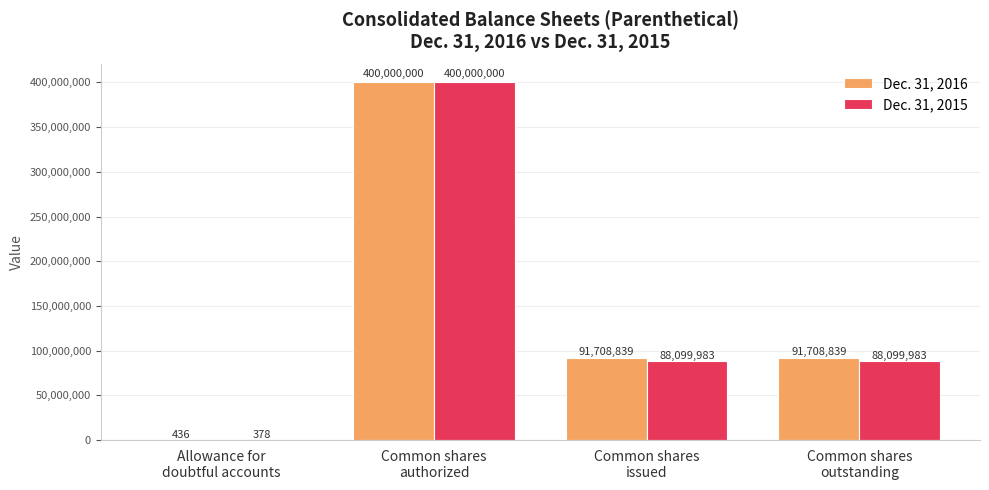

Count the number of categories in the chart.

4